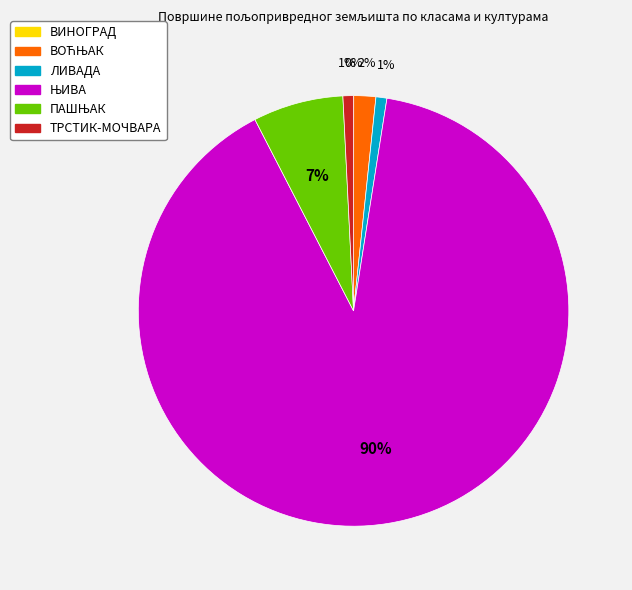

Does ТРСТИК-МОЧВАРА represent more than half of the total?

No